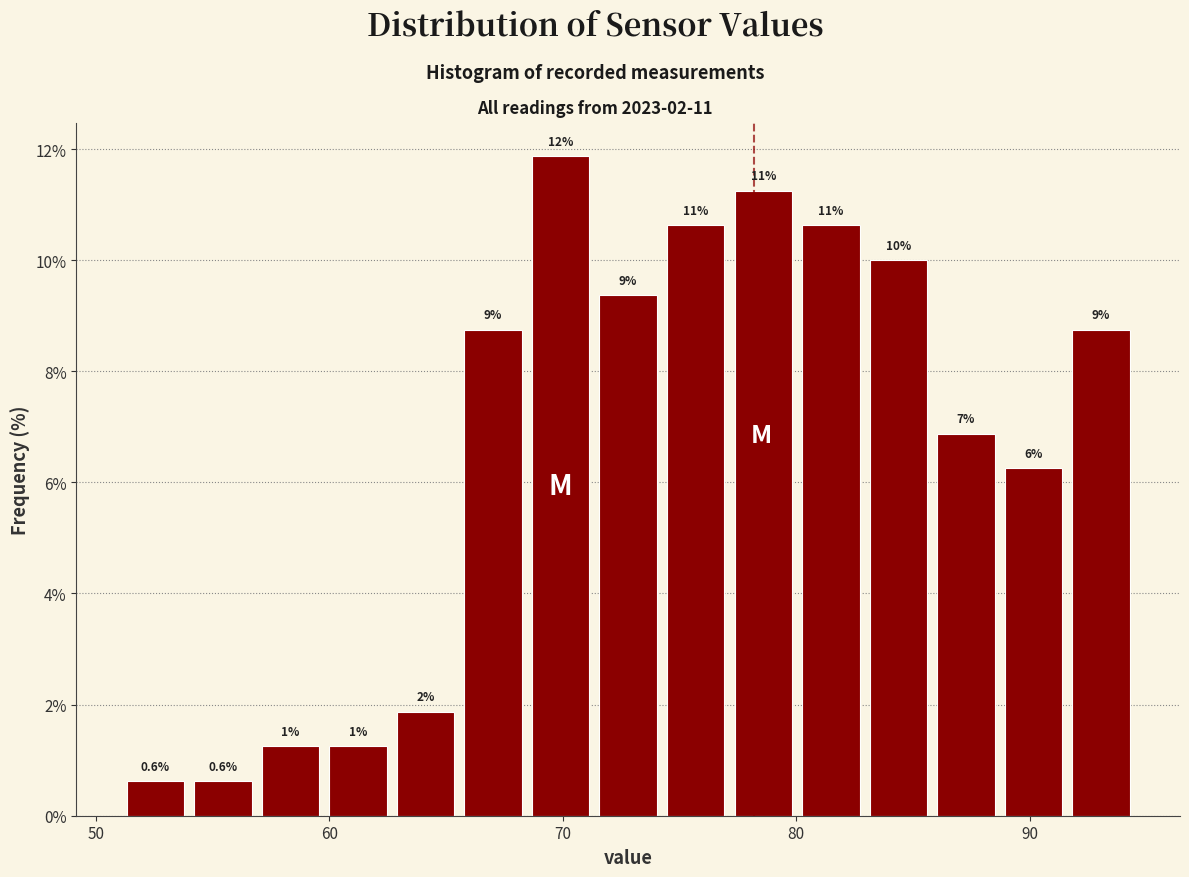

Around what value on the x-axis is the tallest bar? Give the approximate position of its centre, as read against the axis.

70